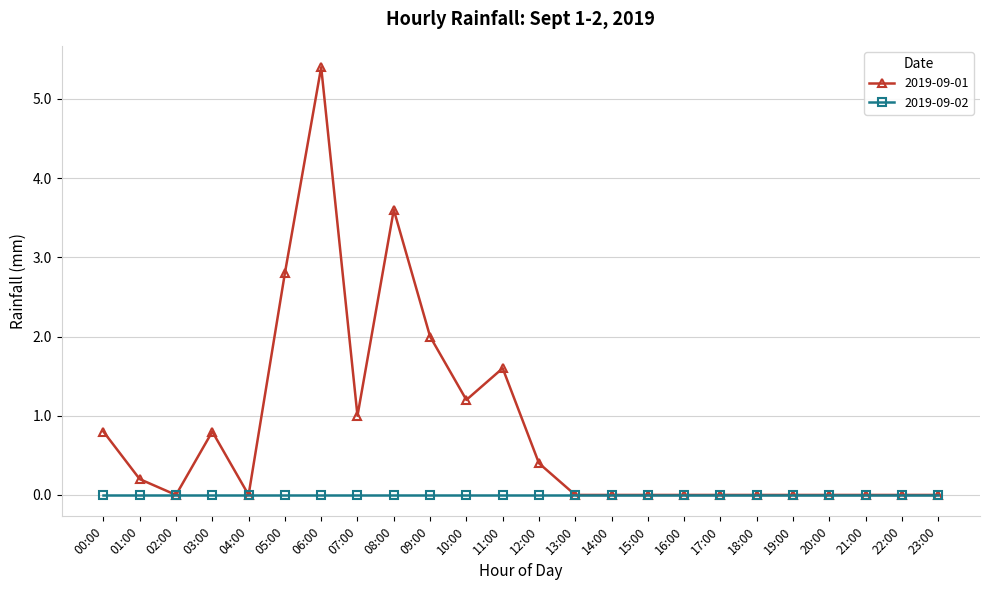

Count the number of data series in this chart.

2